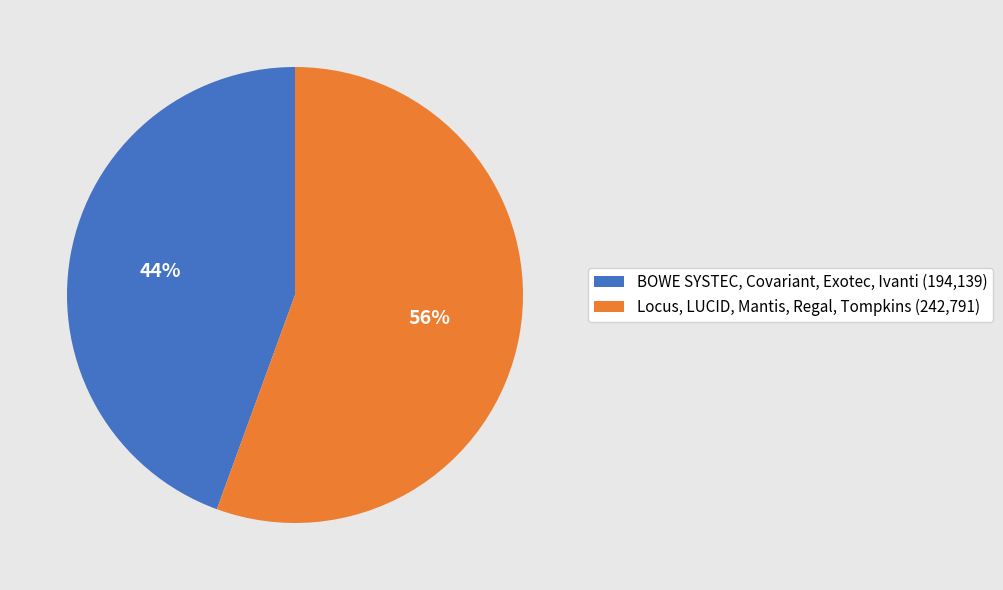

How many slices are in this pie chart?

2